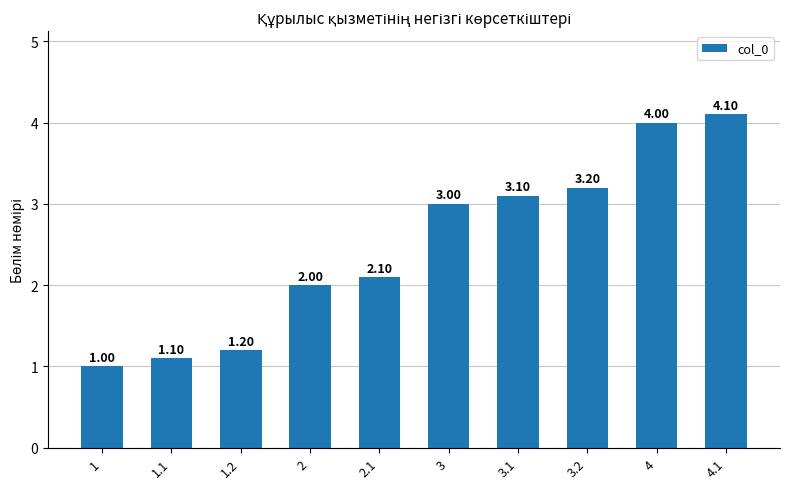

What is the change in value from 2.1 to 3.2?

+1.1